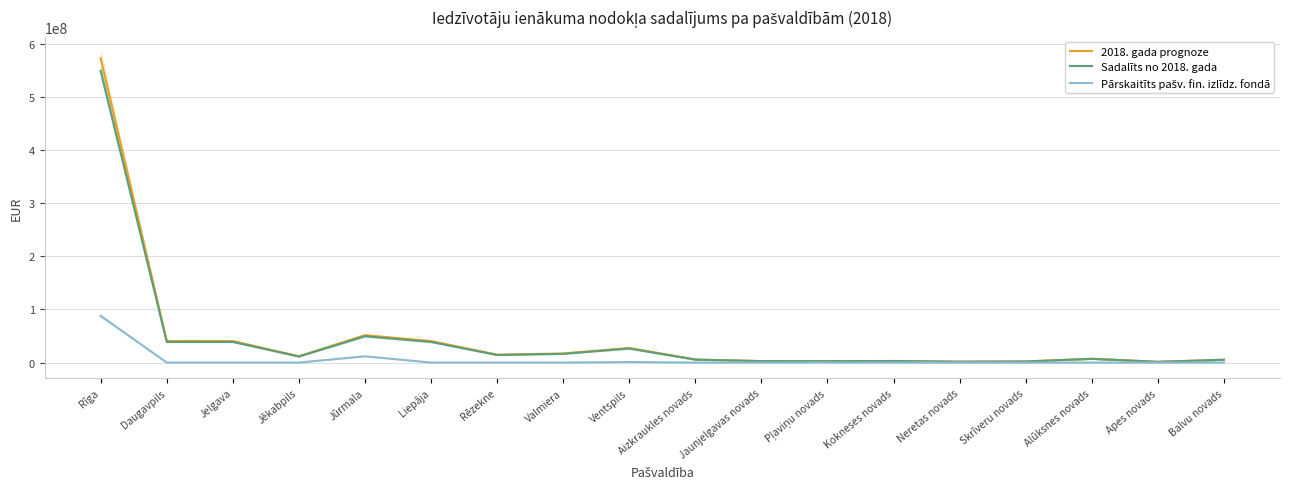

At which category does Sadalīts no 2018. gada reach its first local valley?

Daugavpils